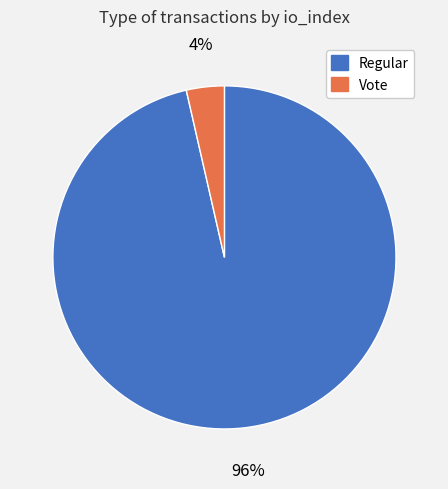

Does any single category account for the majority?

Yes